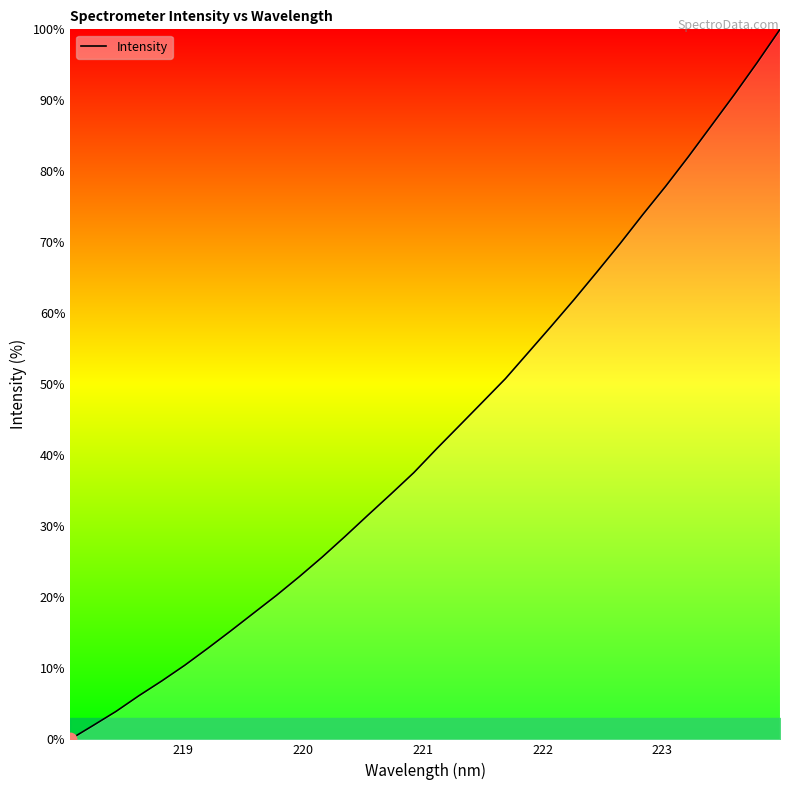

True or false: there are more than 0 points higher than both neighbors.

False